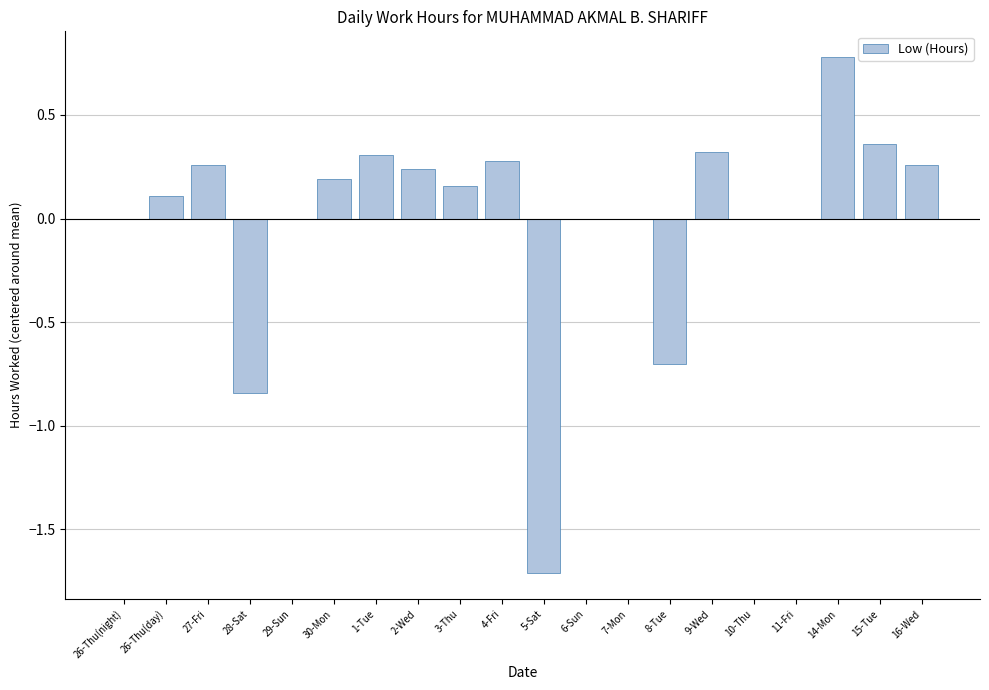

What is the difference between the values at 2-Wed and 1-Tue?

0.1